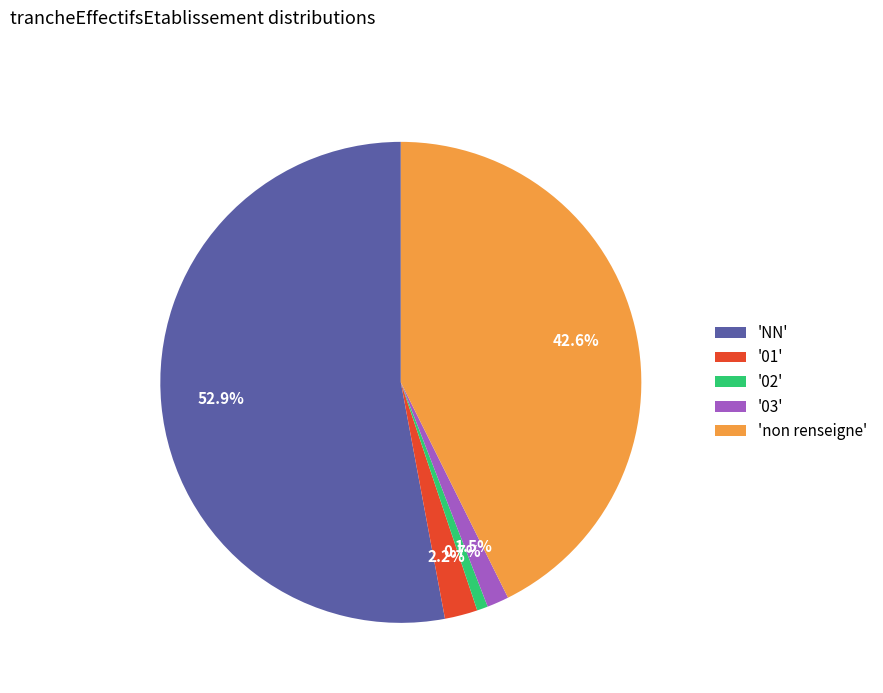

Between '02' and 'non renseigne', which is larger?

'non renseigne'